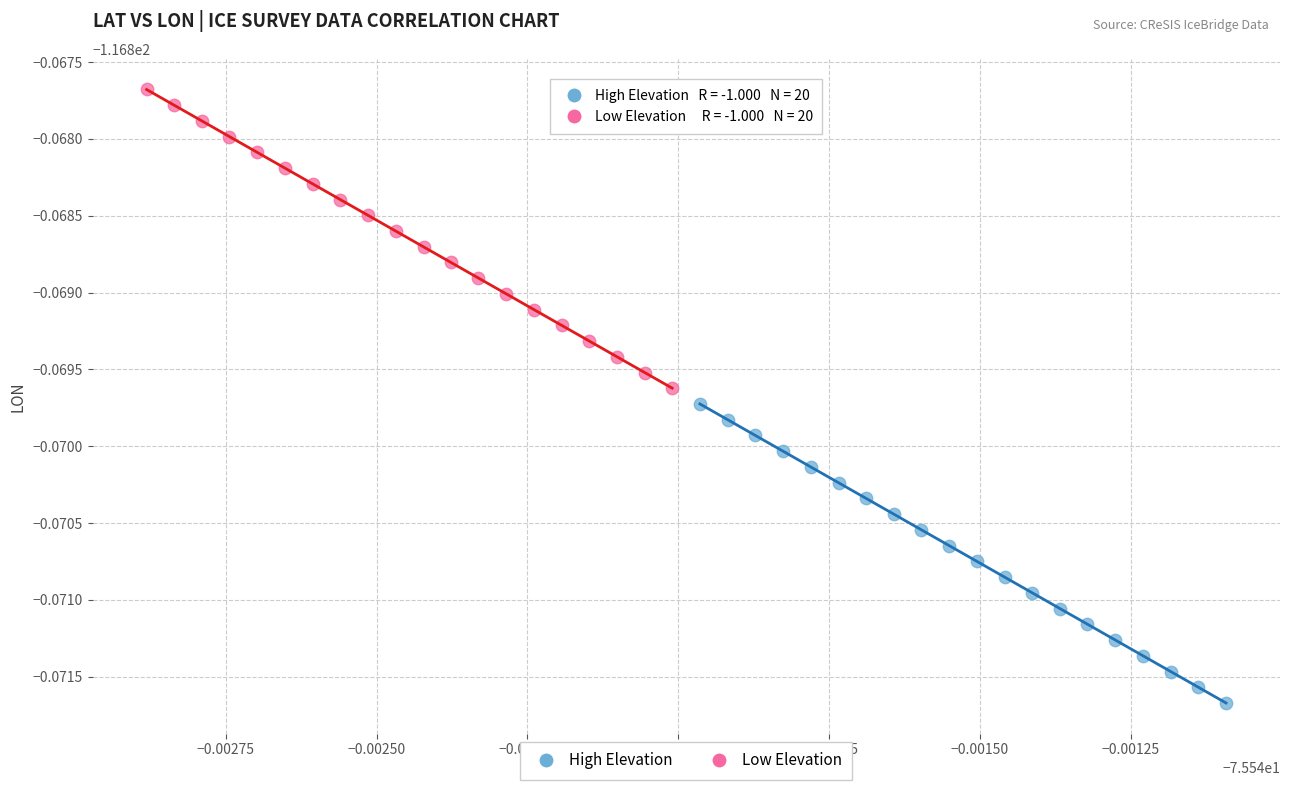

What are all the series names shown in the legend?

High Elevation, Low Elevation